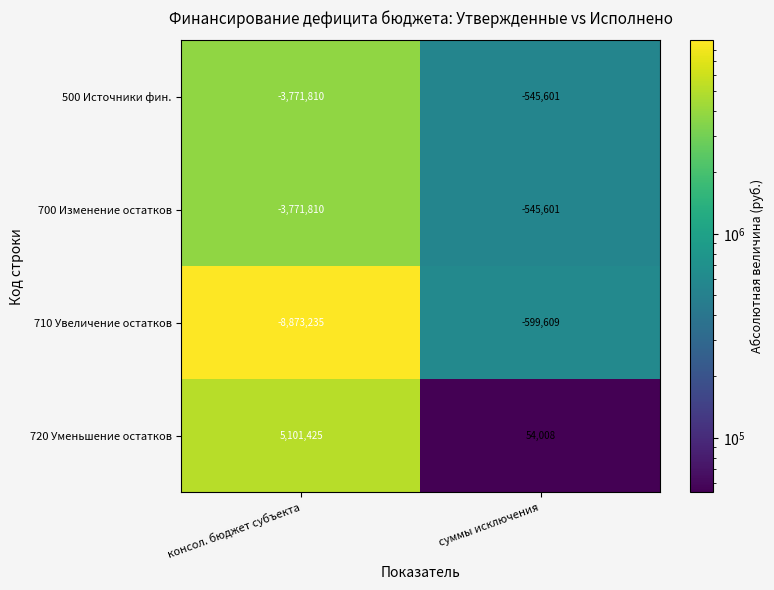

Reading left to right, what are all the values shown in this chart?

500 Источники фин.: -3771810	-545601
700 Изменение остатков: -3771810	-545601
710 Увеличение остатков: -8873235	-599609
720 Уменьшение остатков: 5101425	54008